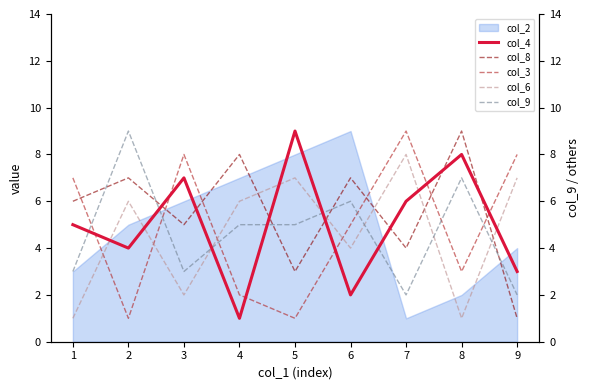

True or false: col_8 has more than 1 interior local peaks.

True